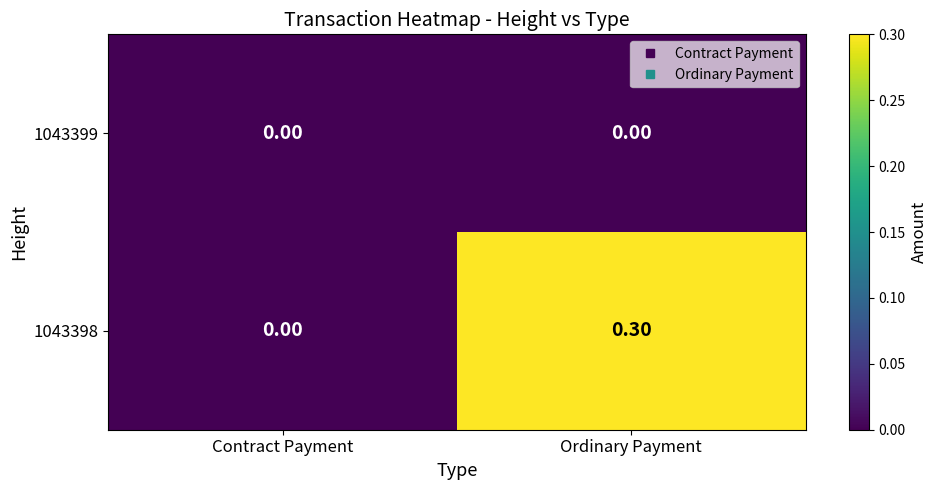

At Ordinary Payment, list the series in order from largest to smallest.

1043398, 1043399